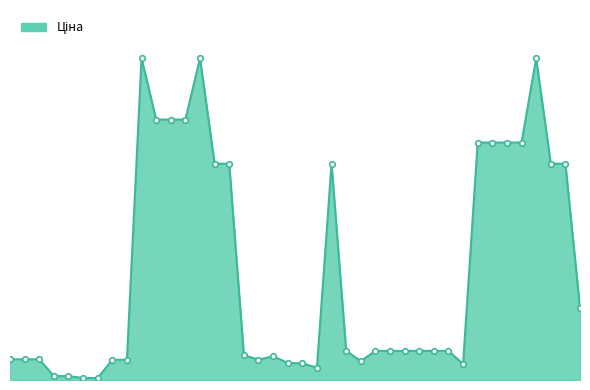

What is the maximum value shown in the chart?

9384.0